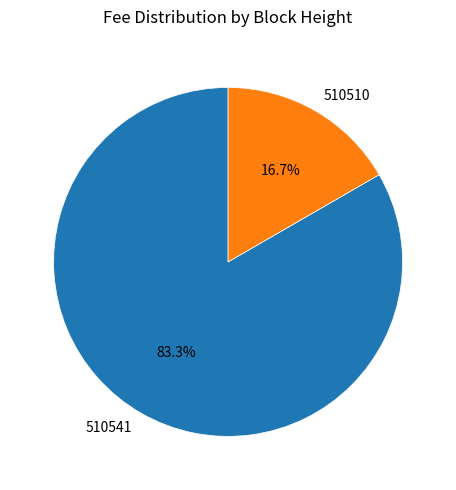

Is it true that 510541 is 94% of the pie?

False